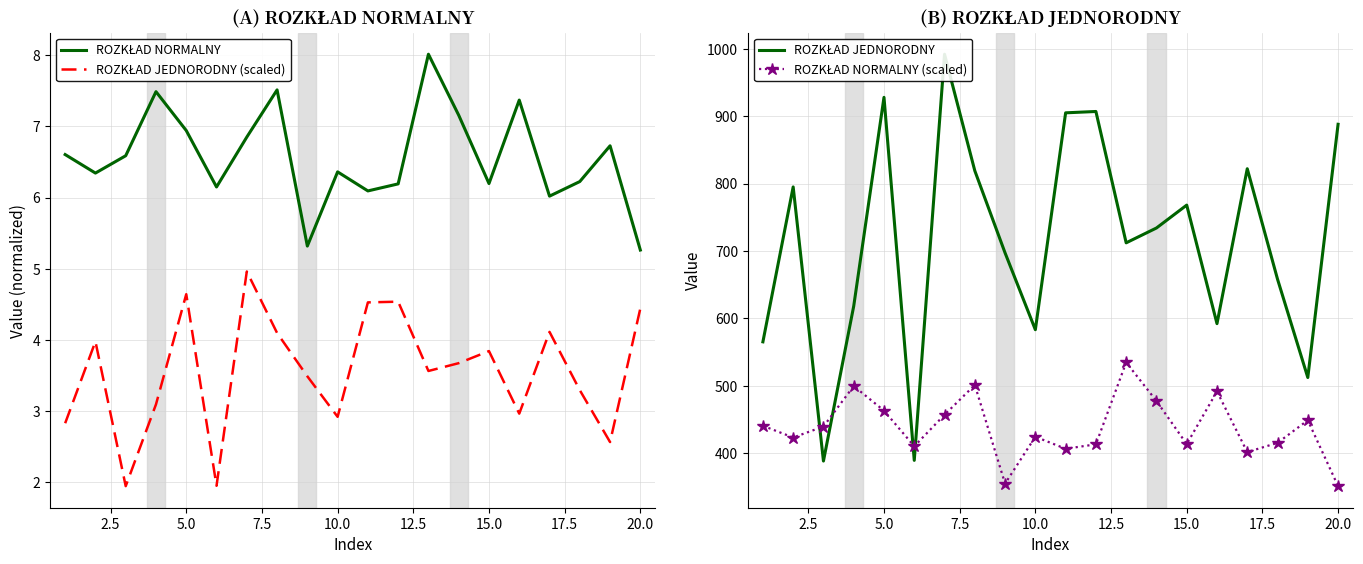

What is the label of the 17th point from the right?

7.5